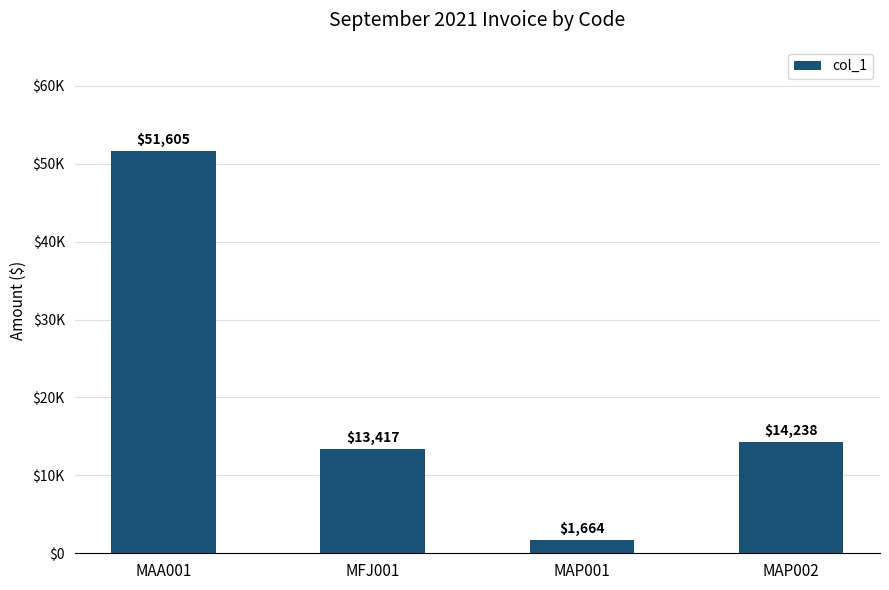

Does the chart contain any negative values?

No